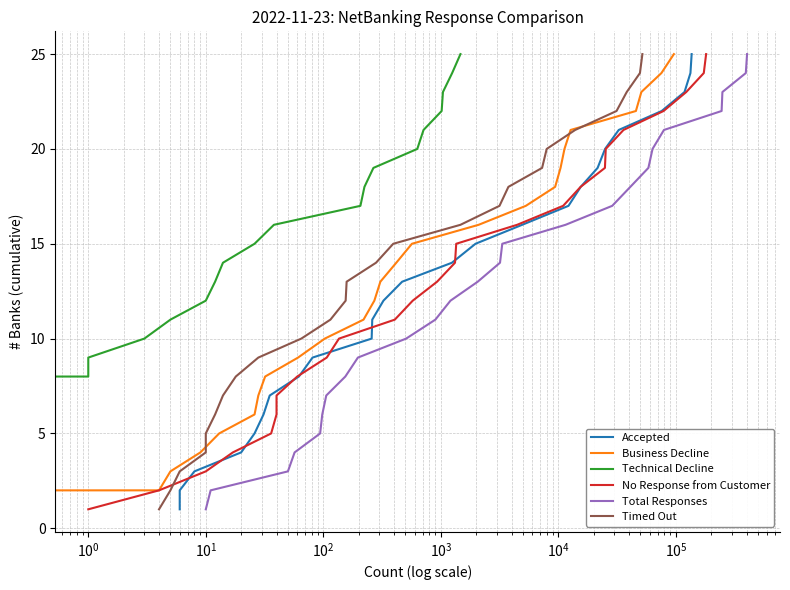

Does the chart have visible grid lines?

Yes